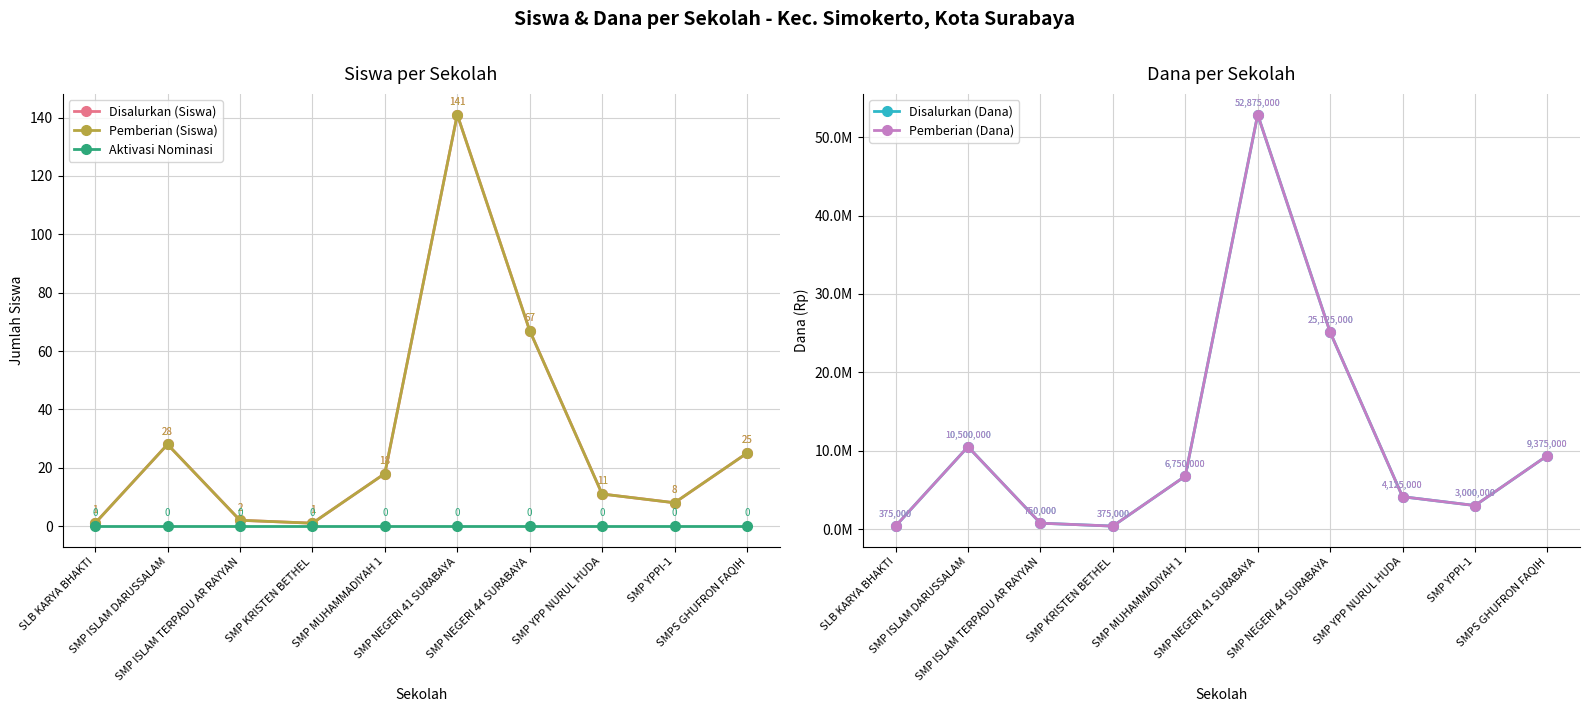

Reading right to left, transcribe all the data shown in this chart.

Disalurkan (Siswa): SMPS GHUFRON FAQIH=25	SMP YPPI-1=8	SMP YPP NURUL HUDA=11	SMP NEGERI 44 SURABAYA=67	SMP NEGERI 41 SURABAYA=141	SMP MUHAMMADIYAH 1=18	SMP KRISTEN BETHEL=1	SMP ISLAM TERPADU AR RAYYAN=2	SMP ISLAM DARUSSALAM=28	SLB KARYA BHAKTI=1
Pemberian (Siswa): SMPS GHUFRON FAQIH=25	SMP YPPI-1=8	SMP YPP NURUL HUDA=11	SMP NEGERI 44 SURABAYA=67	SMP NEGERI 41 SURABAYA=141	SMP MUHAMMADIYAH 1=18	SMP KRISTEN BETHEL=1	SMP ISLAM TERPADU AR RAYYAN=2	SMP ISLAM DARUSSALAM=28	SLB KARYA BHAKTI=1
Aktivasi Nominasi: SMPS GHUFRON FAQIH=0	SMP YPPI-1=0	SMP YPP NURUL HUDA=0	SMP NEGERI 44 SURABAYA=0	SMP NEGERI 41 SURABAYA=0	SMP MUHAMMADIYAH 1=0	SMP KRISTEN BETHEL=0	SMP ISLAM TERPADU AR RAYYAN=0	SMP ISLAM DARUSSALAM=0	SLB KARYA BHAKTI=0
Disalurkan (Dana): SMPS GHUFRON FAQIH=9375000	SMP YPPI-1=3000000	SMP YPP NURUL HUDA=4125000	SMP NEGERI 44 SURABAYA=25125000	SMP NEGERI 41 SURABAYA=52875000	SMP MUHAMMADIYAH 1=6750000	SMP KRISTEN BETHEL=375000	SMP ISLAM TERPADU AR RAYYAN=750000	SMP ISLAM DARUSSALAM=10500000	SLB KARYA BHAKTI=375000
Pemberian (Dana): SMPS GHUFRON FAQIH=9375000	SMP YPPI-1=3000000	SMP YPP NURUL HUDA=4125000	SMP NEGERI 44 SURABAYA=25125000	SMP NEGERI 41 SURABAYA=52875000	SMP MUHAMMADIYAH 1=6750000	SMP KRISTEN BETHEL=375000	SMP ISLAM TERPADU AR RAYYAN=750000	SMP ISLAM DARUSSALAM=10500000	SLB KARYA BHAKTI=375000